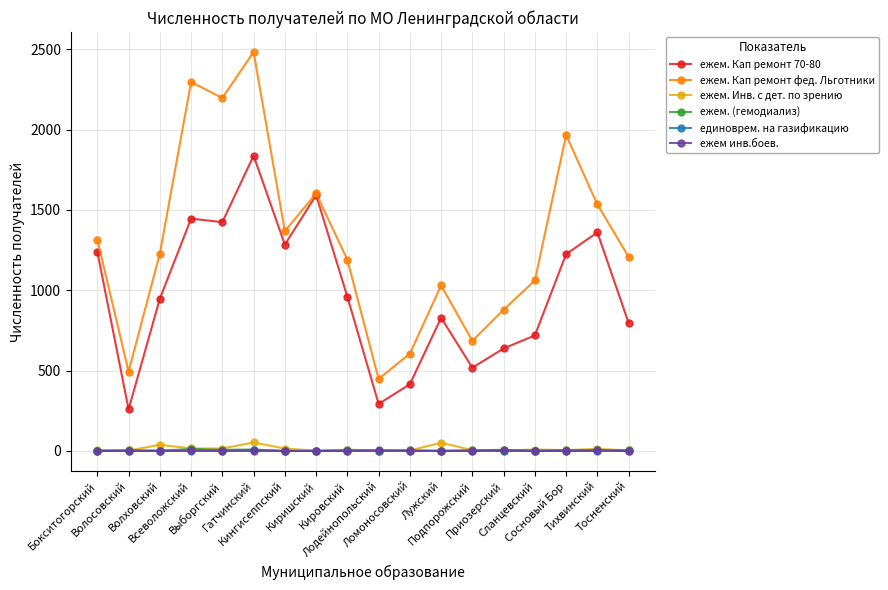

Which series has the largest range (max minus min)?

ежем. Кап ремонт фед. Льготники